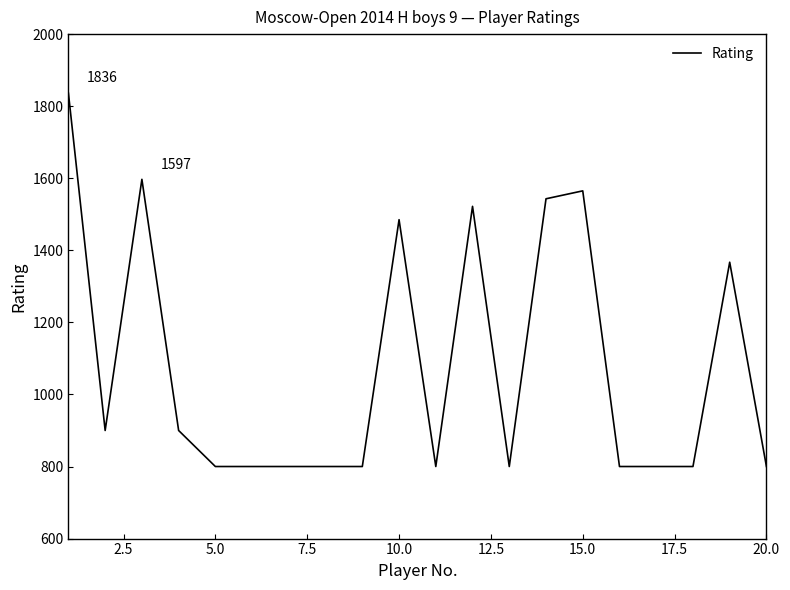

What is the maximum value shown in the chart?

1836